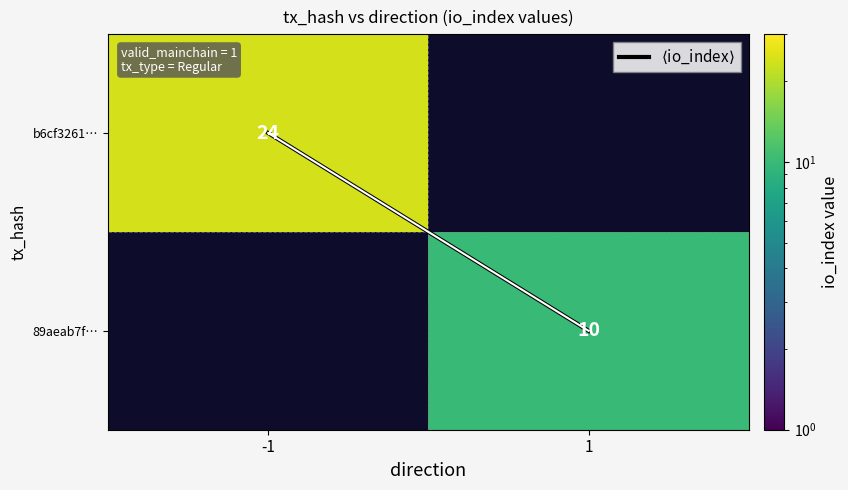

Is the value of b6cf3261… at -1 greater than the value of 89aeab7f… at 1?

Yes